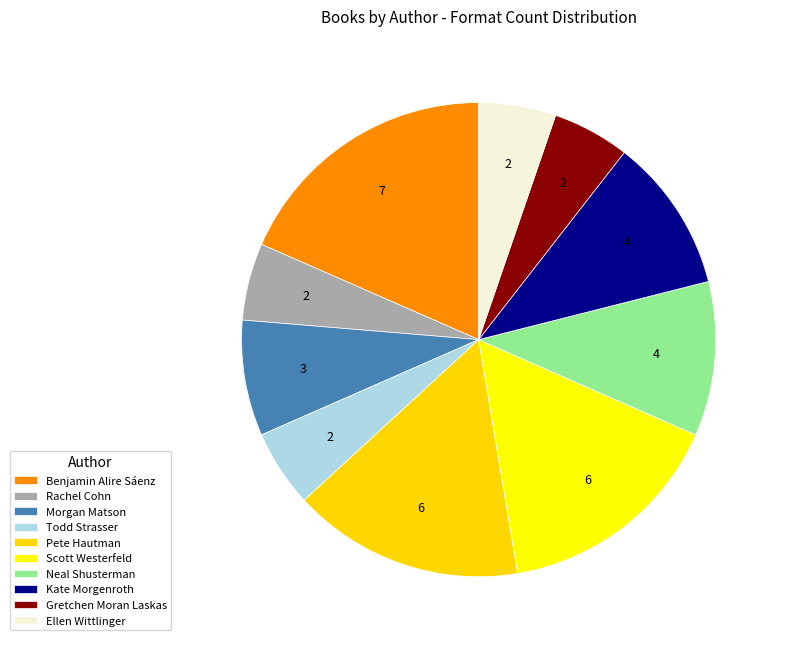

Does any single category account for the majority?

No